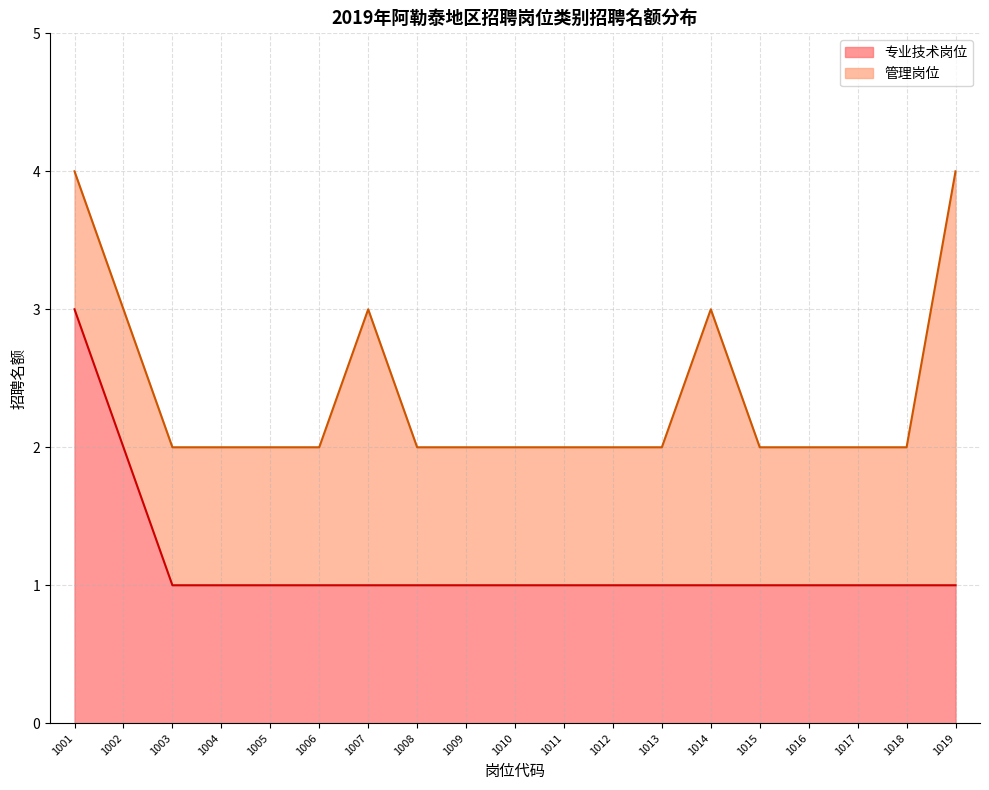

The chart shows a value of 1 at 1012. True or false?

True